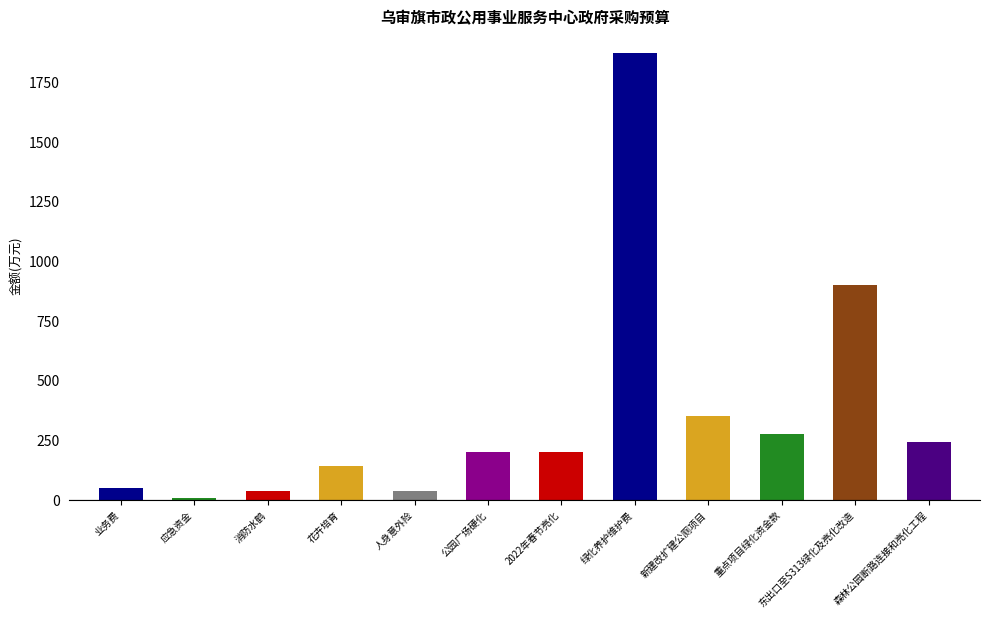

Reading left to right, transcribe all the data shown in this chart.

48.0	8.0	36.0	140.0	36.0	200.0	200.0	1870.0	350.0	274.6	900.0	240.0